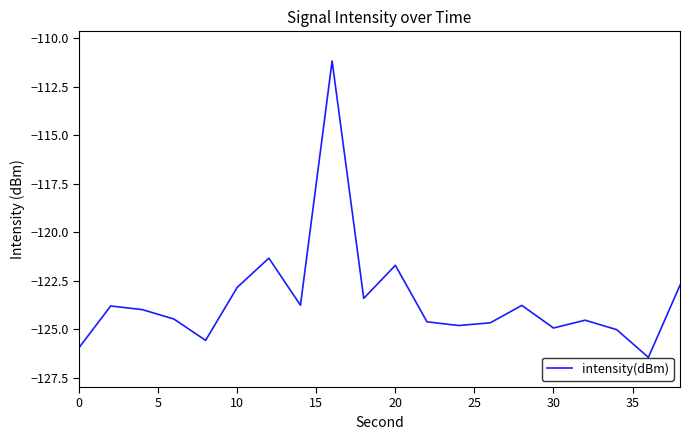

What is the minimum value shown in the chart?

-126.4